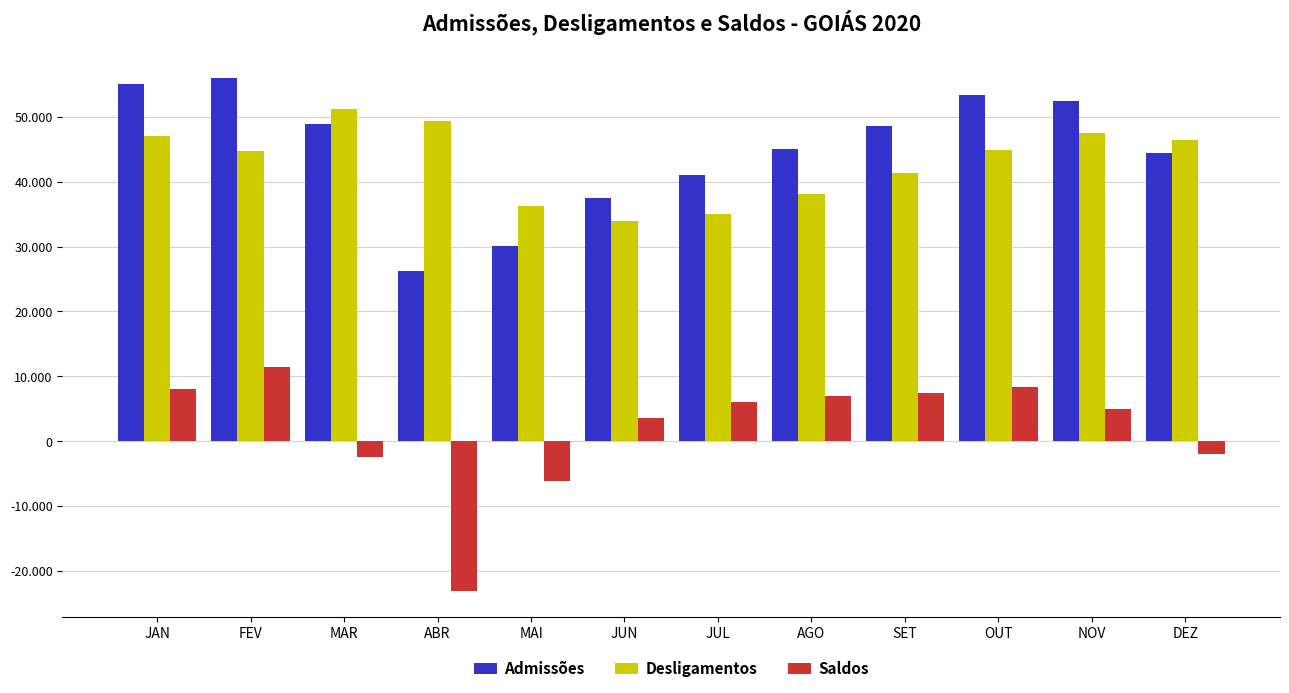

List the series in order of their peak value, lowest first.

Saldos, Desligamentos, Admissões